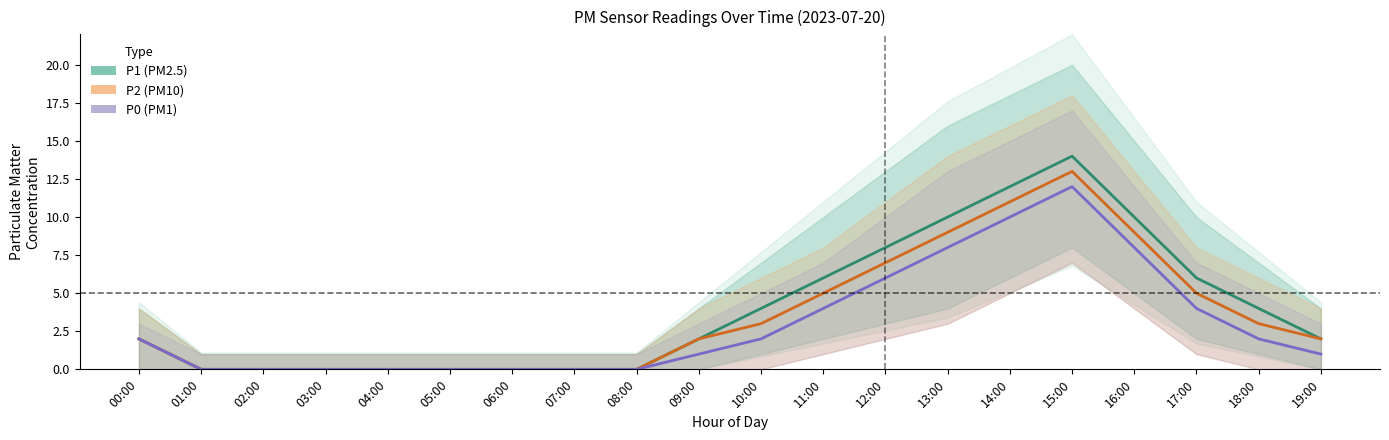

Rank the series at 16:00 from lowest to highest value.

P0, P2, P1